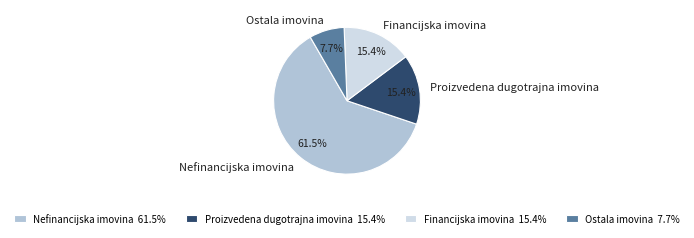

How many slices are in this pie chart?

4